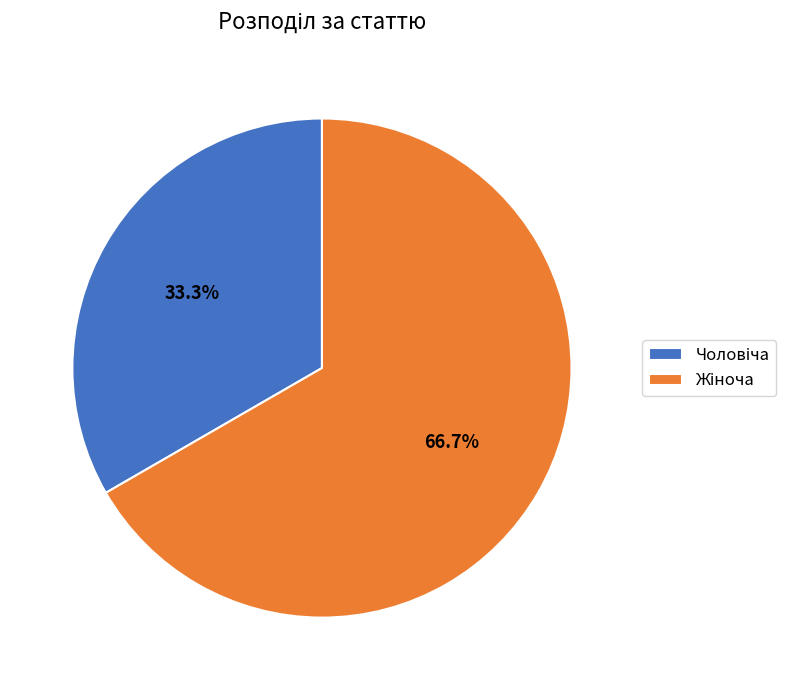

Is there a majority slice in this chart?

Yes